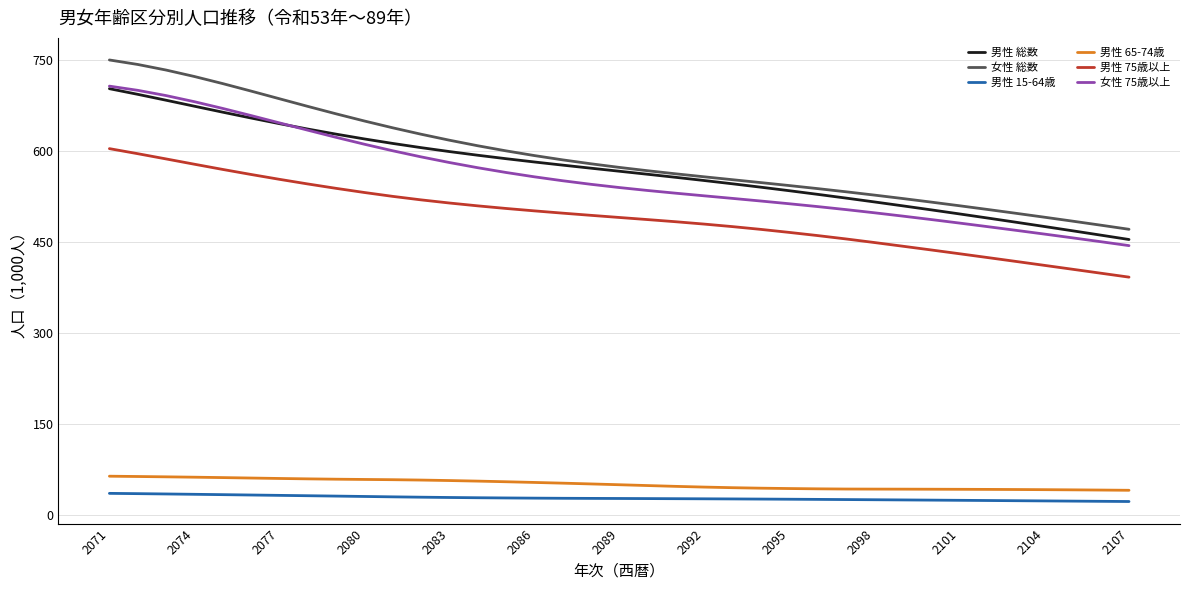

True or false: 女性 総数 and 男性 15-64歳 cross at least once.

False